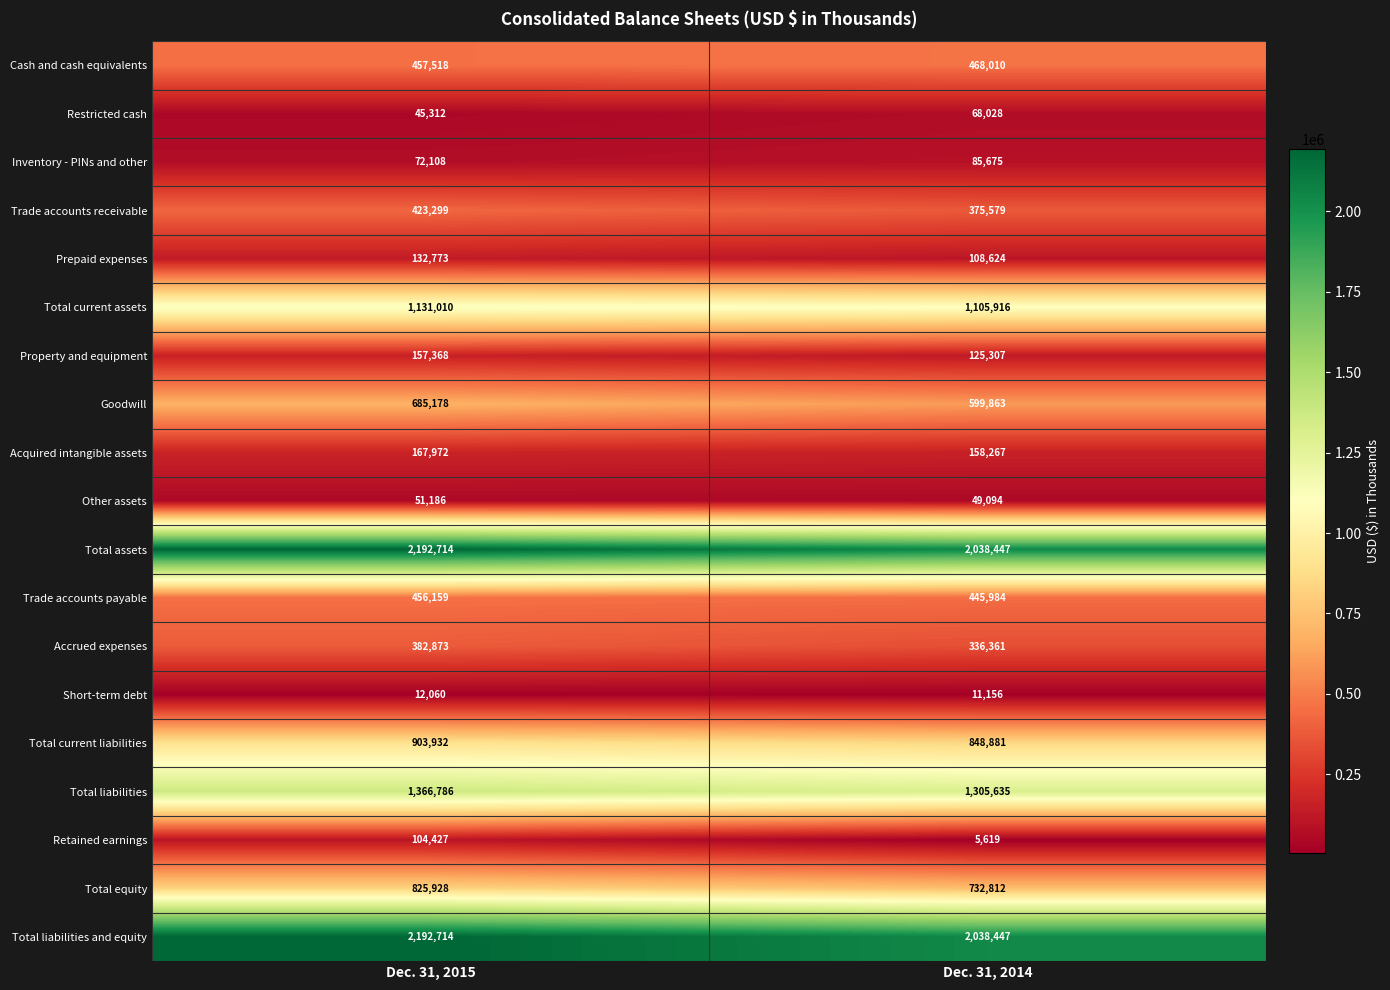

What is the difference between the highest and lowest values at Dec. 31, 2014?

2032828